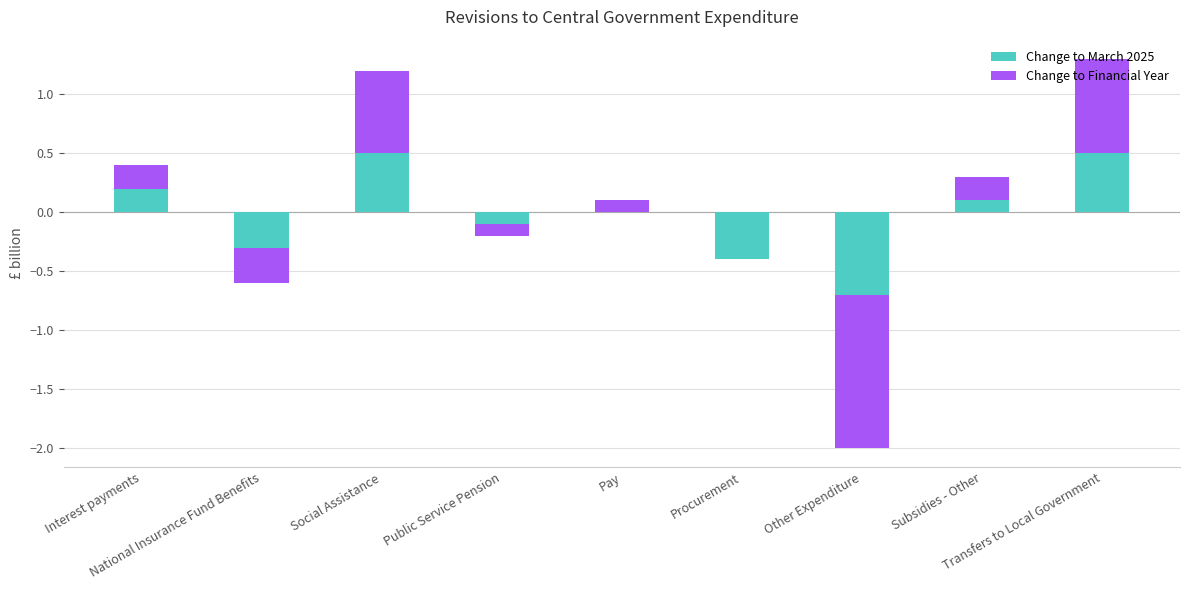

At which label does Change to Financial Year first exceed 0?

Interest payments